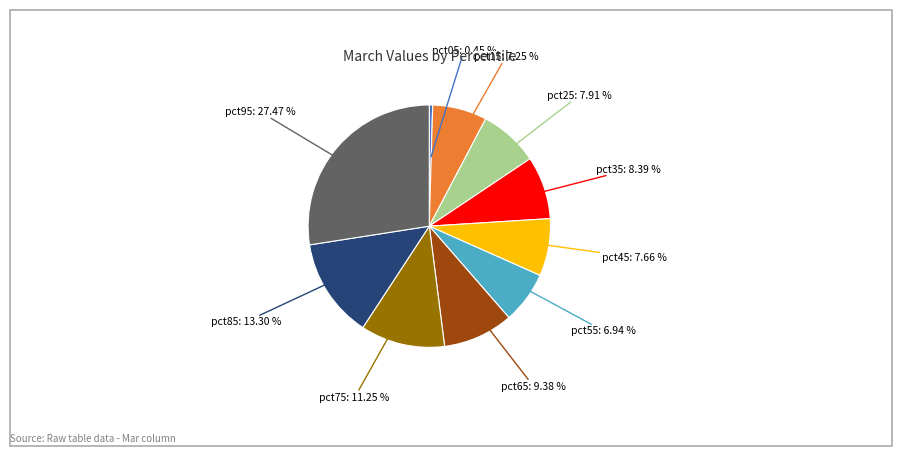

Is there any slice that represents more than half of the pie?

No